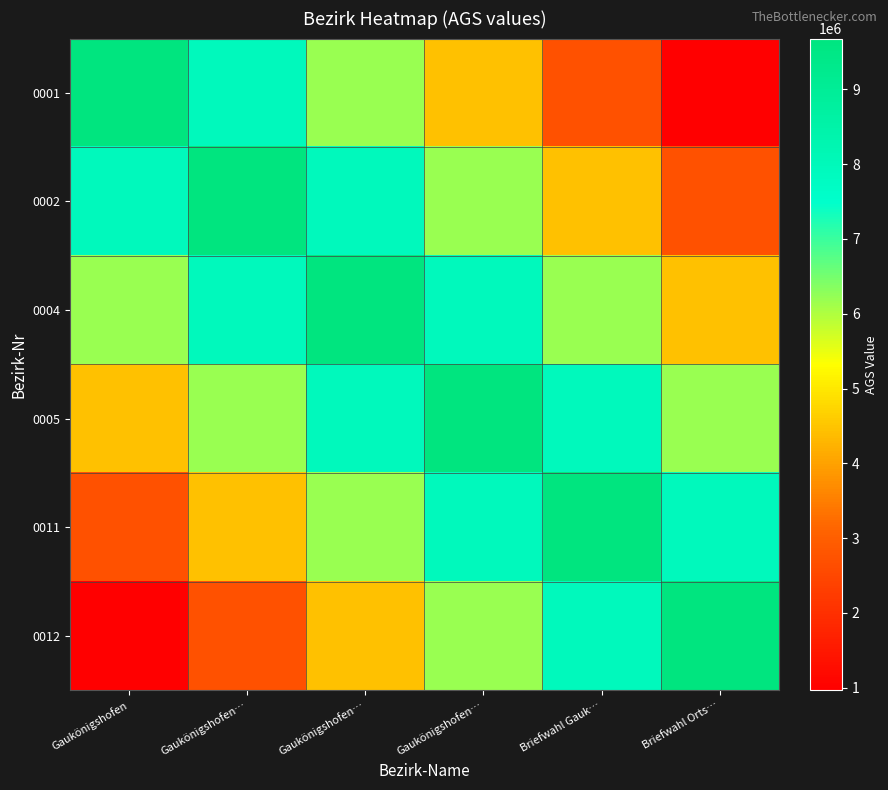

At Briefwahl Orts…, list the series in order from largest to smallest.

0012, 0011, 0005, 0004, 0002, 0001